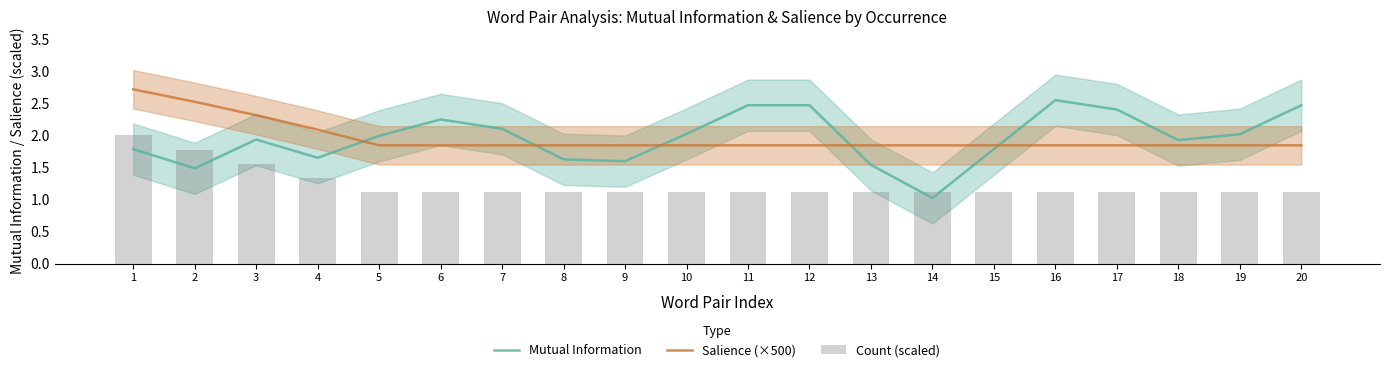

How many groups of bars are there?

20